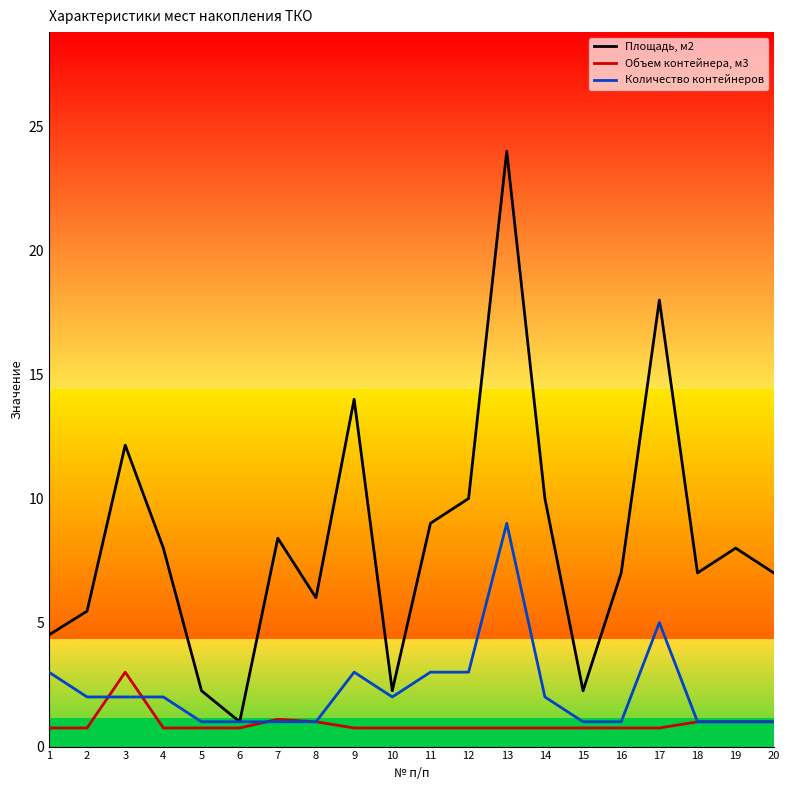

Count the number of data series in this chart.

3